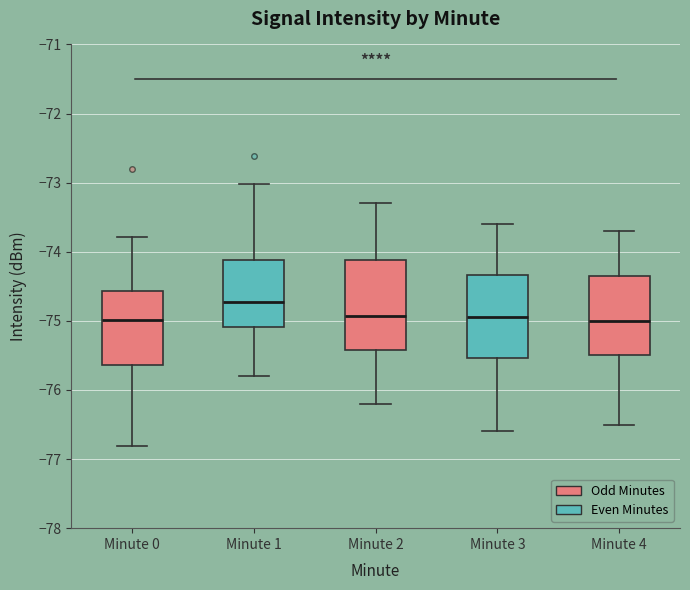

Where does the lower whisker of the box for Minute 4 end on the y-axis? The values are not printed on the chart, so give them approximately, as read against the axis.

-76.5